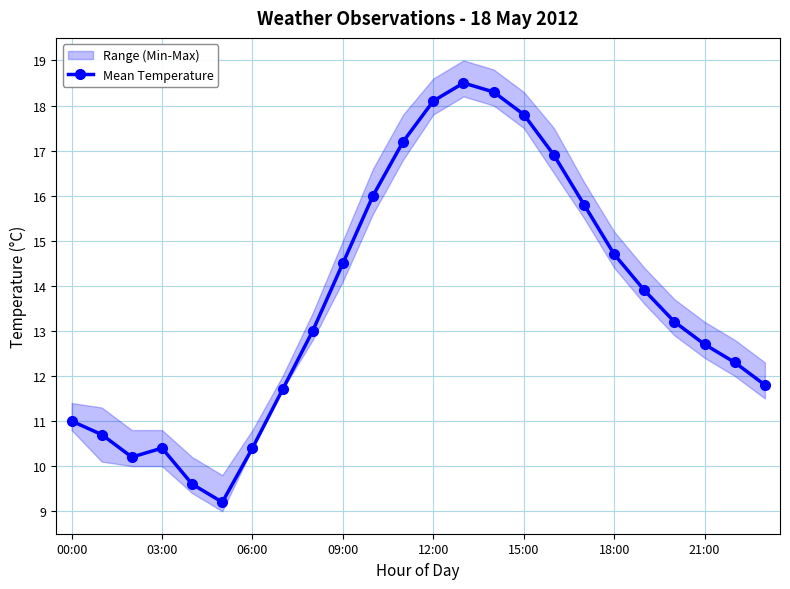

True or false: Mean Temperature has a value of 22.6 at 18:00.

False